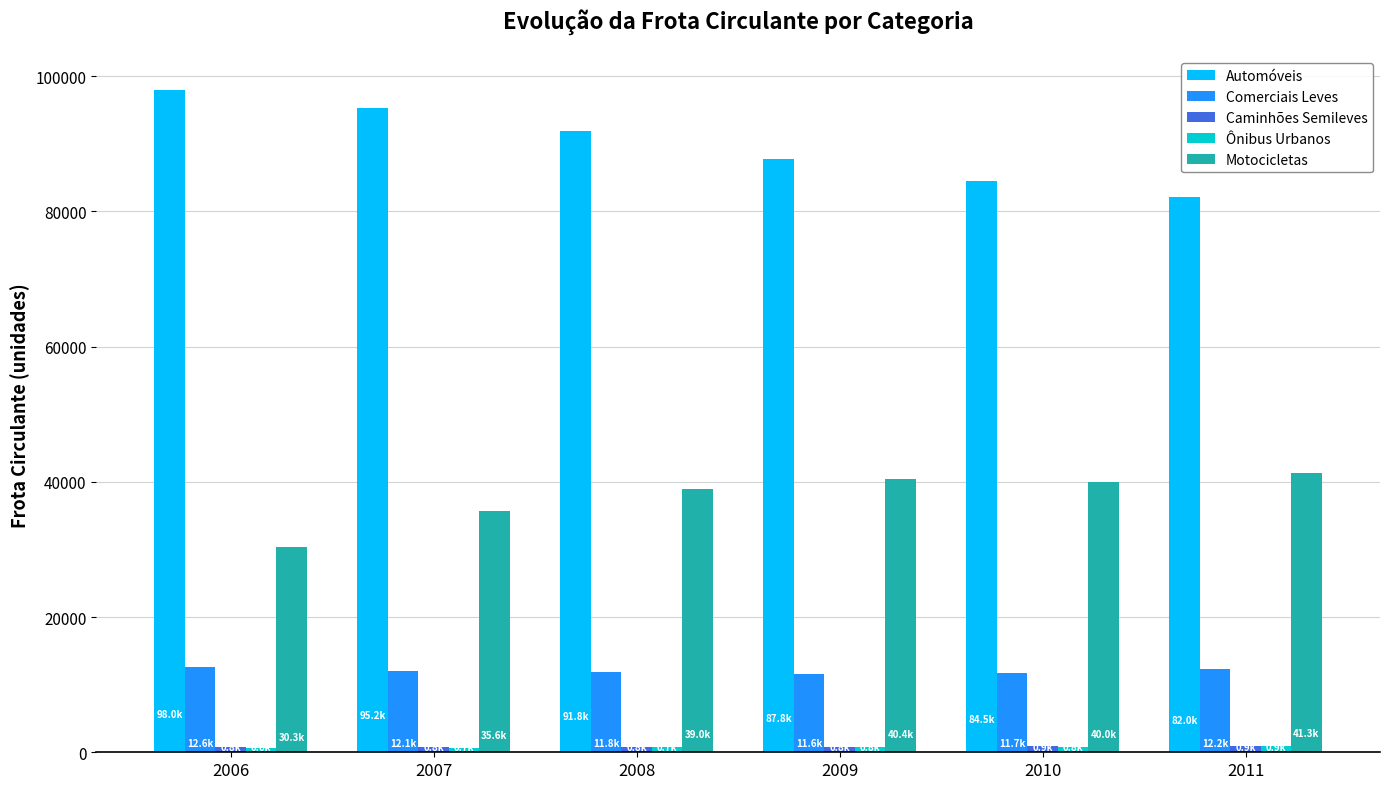

What is the average value of the Motocicletas series?

37765.1